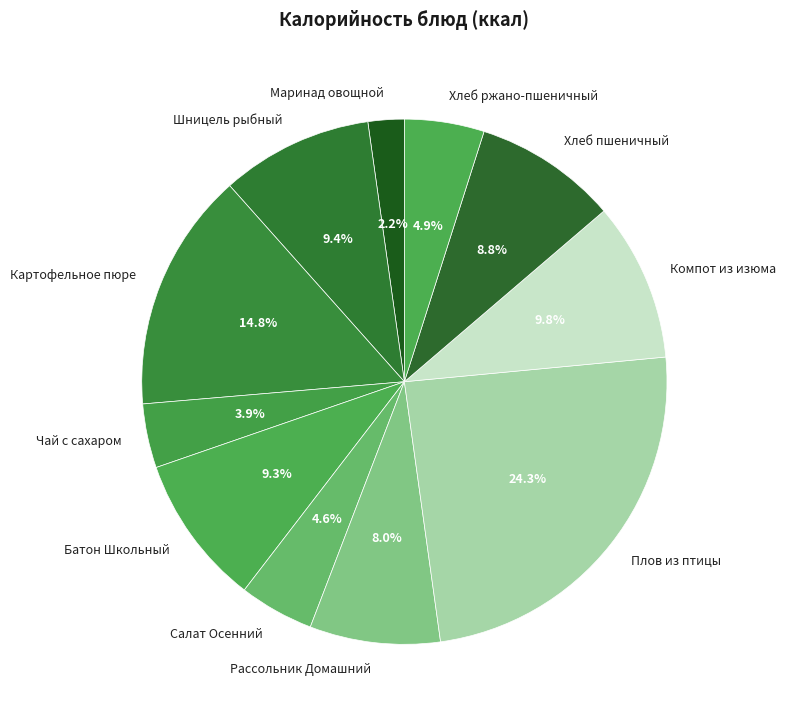

Count the number of slices in the pie.

11